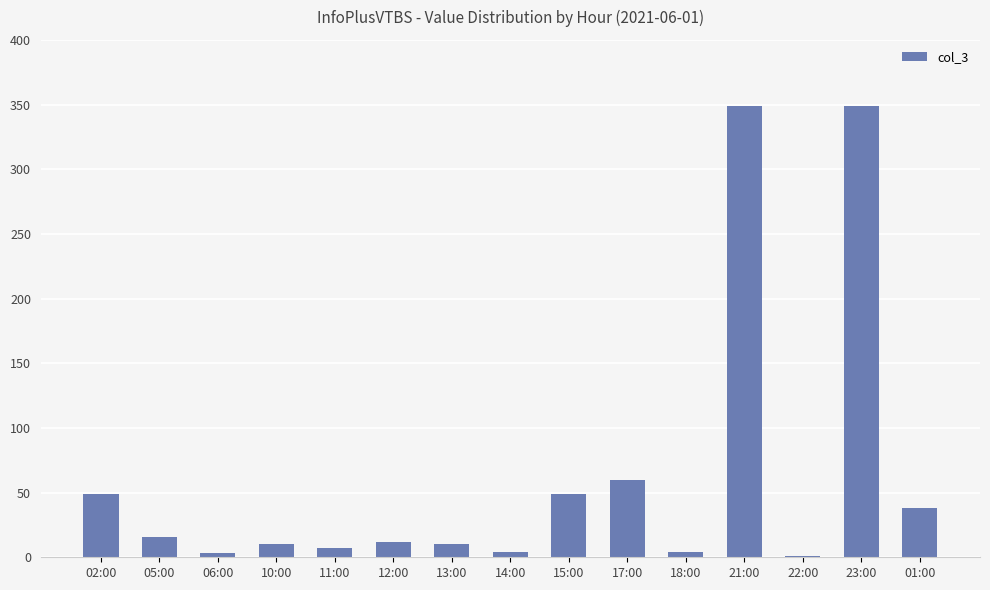

True or false: the data shows 3 at 06:00.

True